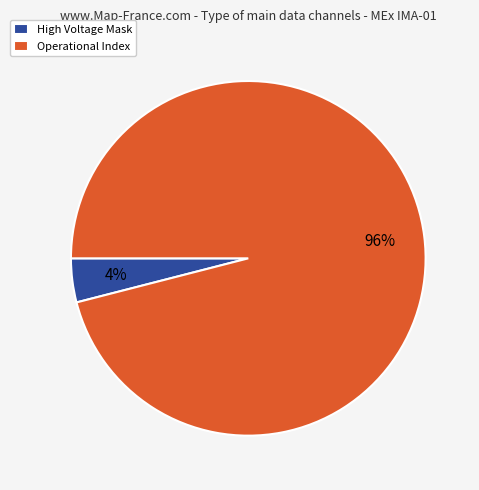

Count the number of slices in the pie.

2